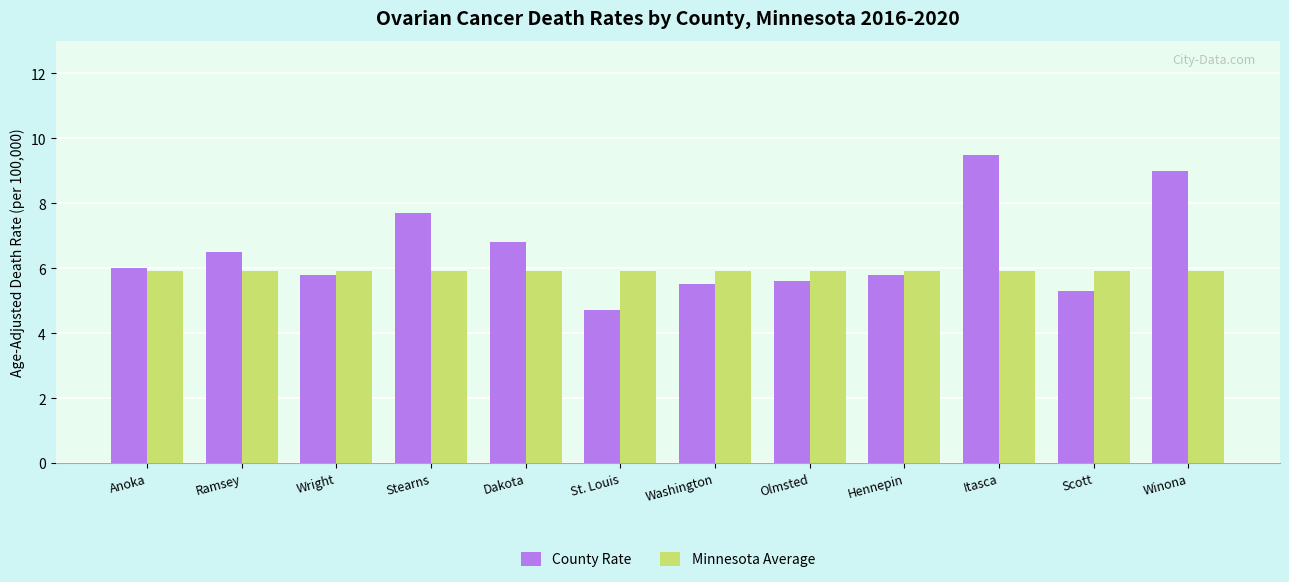

What is the sum of the Minnesota Average values at Olmsted and Hennepin?

11.8